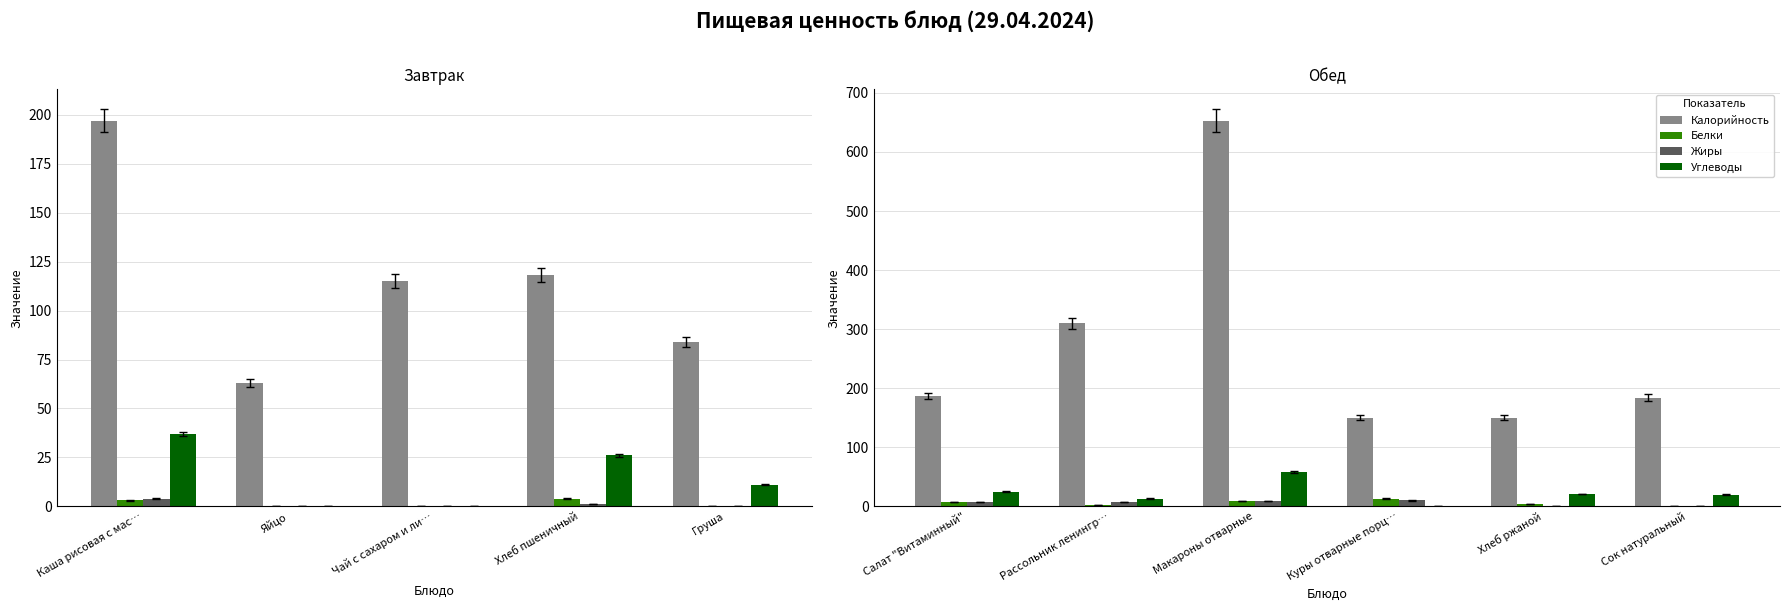

How many bars are there in each group?

4